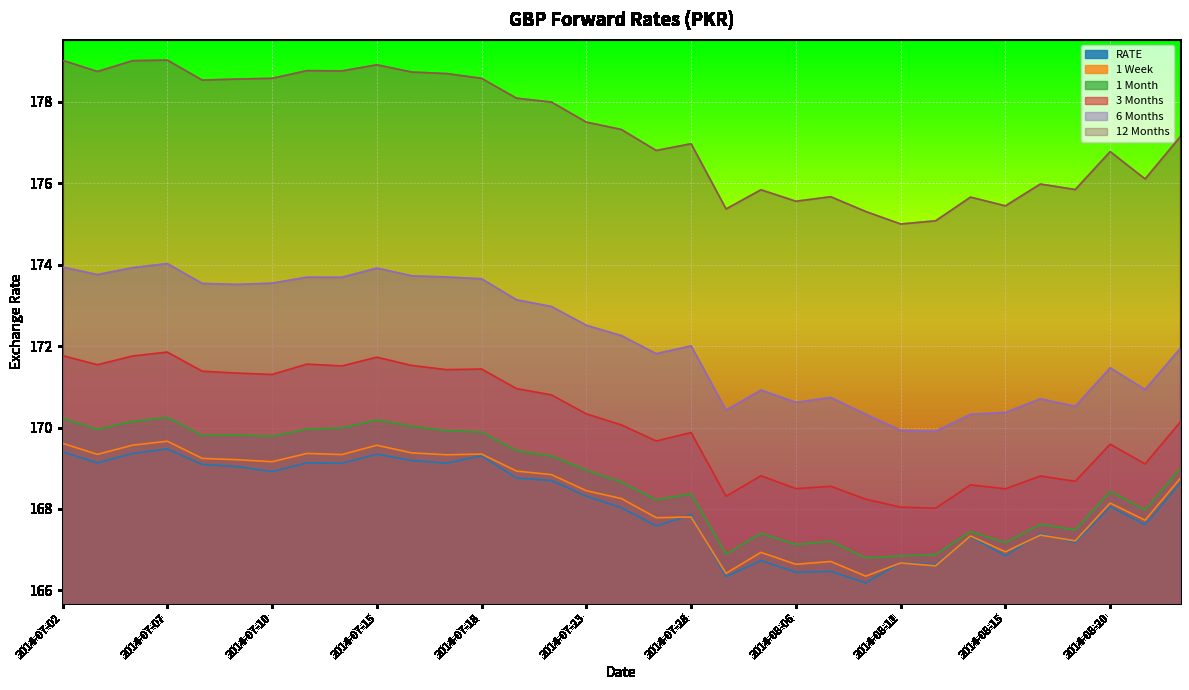

What position from the left is 2014-07-07?

4